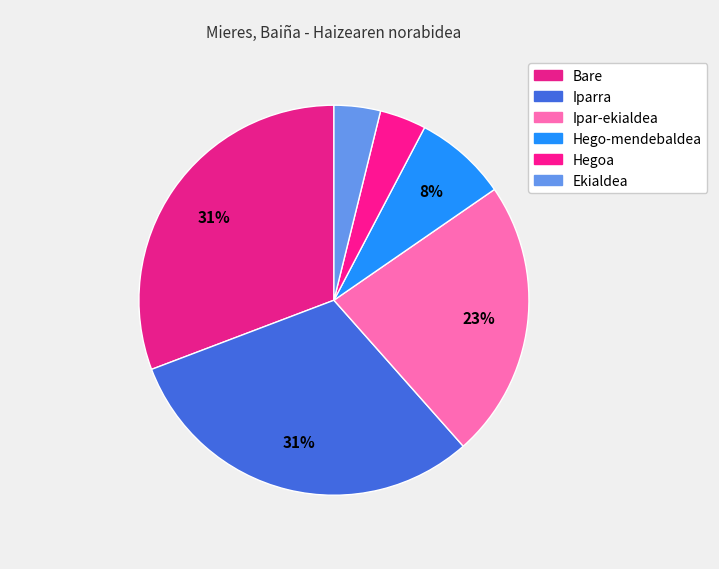

Does Ekialdea account for over 50% of the chart?

No